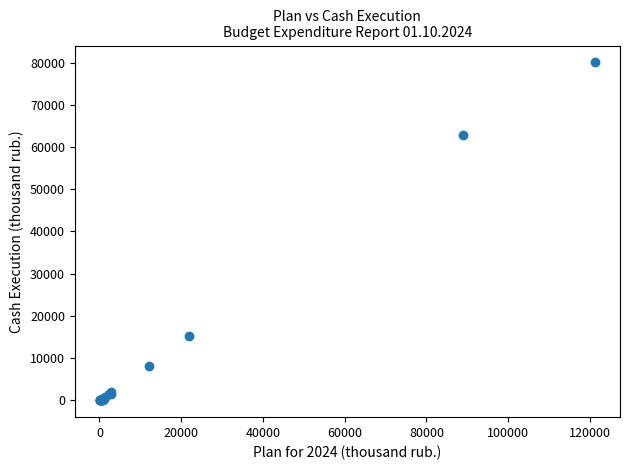

What Y value in the scatter plot is closest to 40016?

62866.7